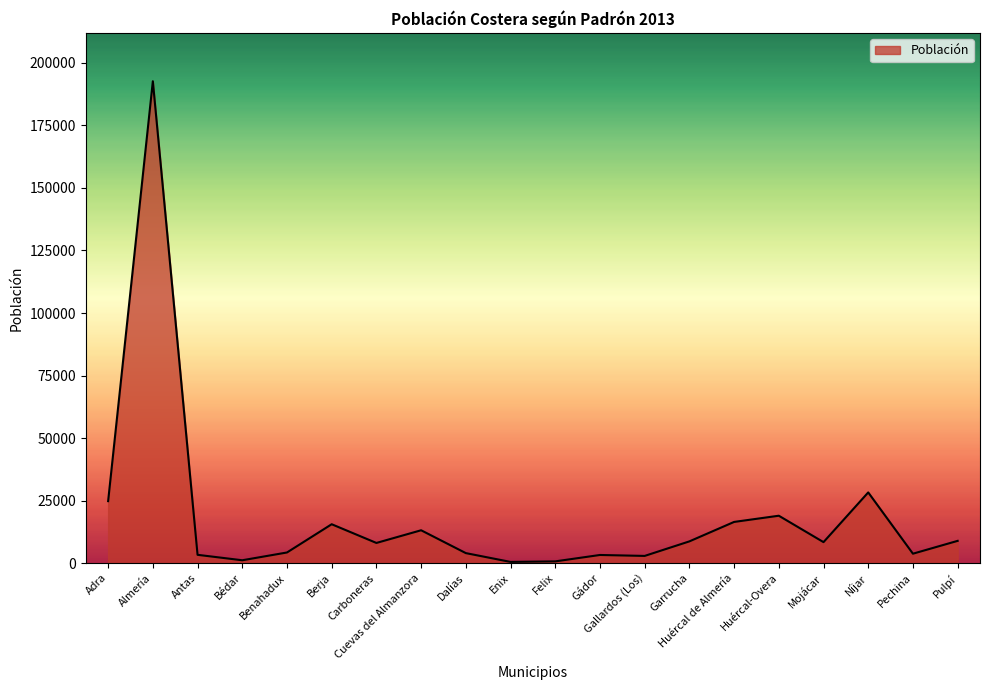

The chart shows a value of 5384 at Adra. True or false?

False